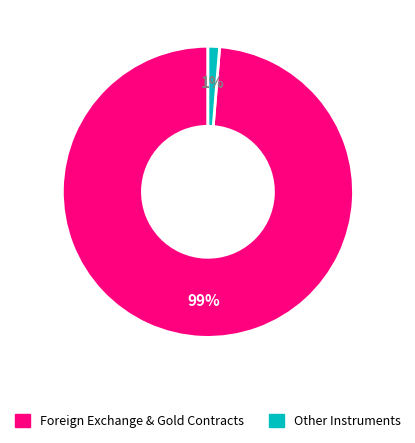

Count the number of slices in the pie.

2